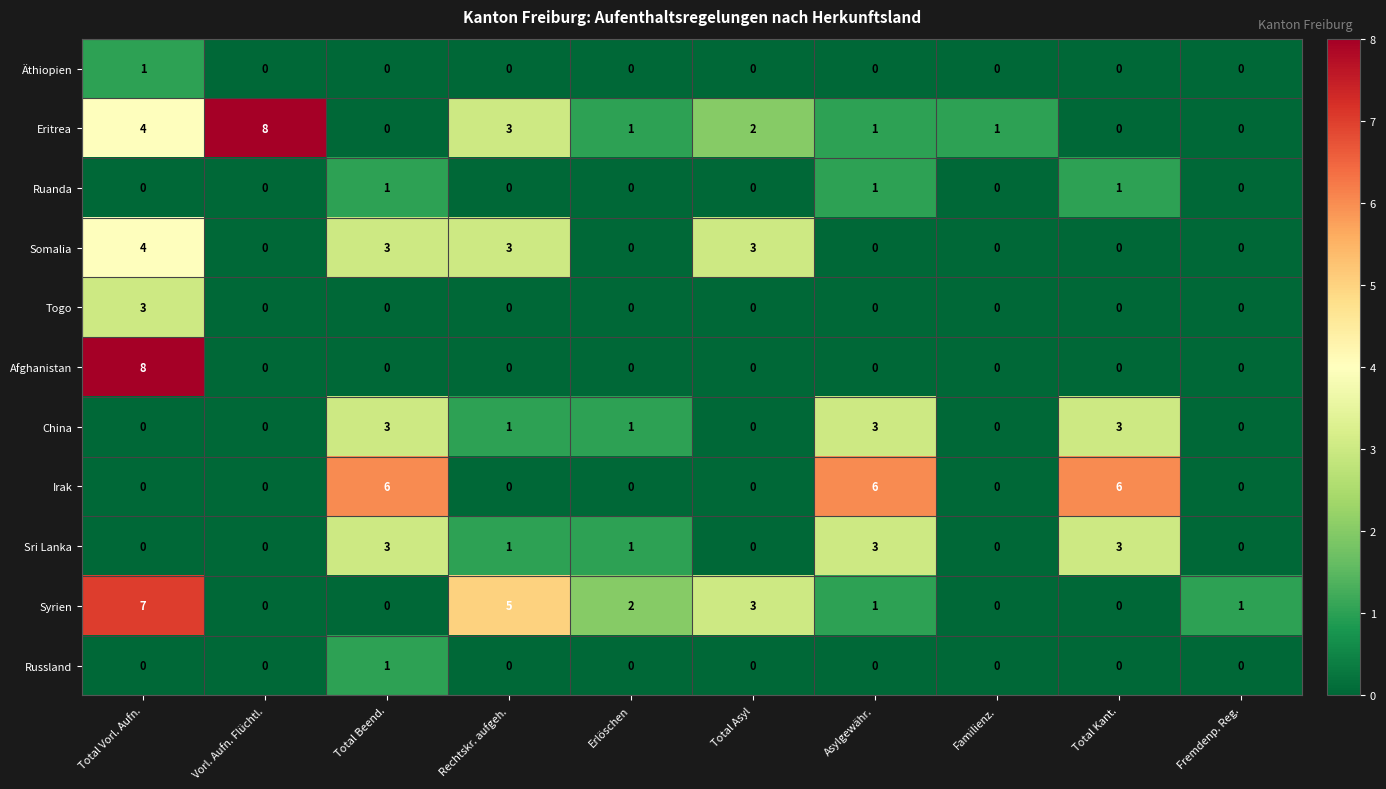

Count the Sri Lanka values in the range 0 to 3.

10